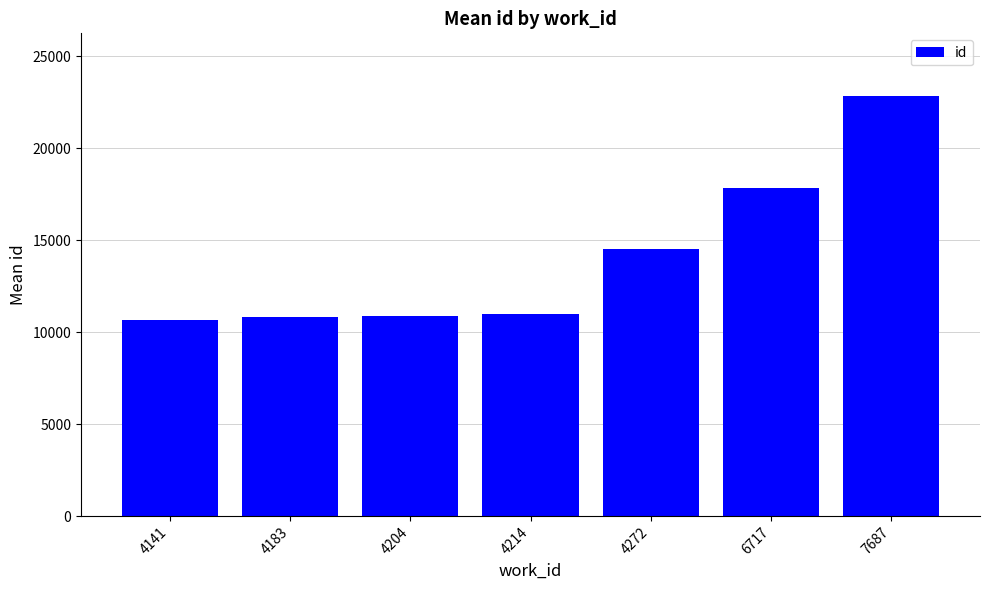

Count the number of categories in the chart.

7